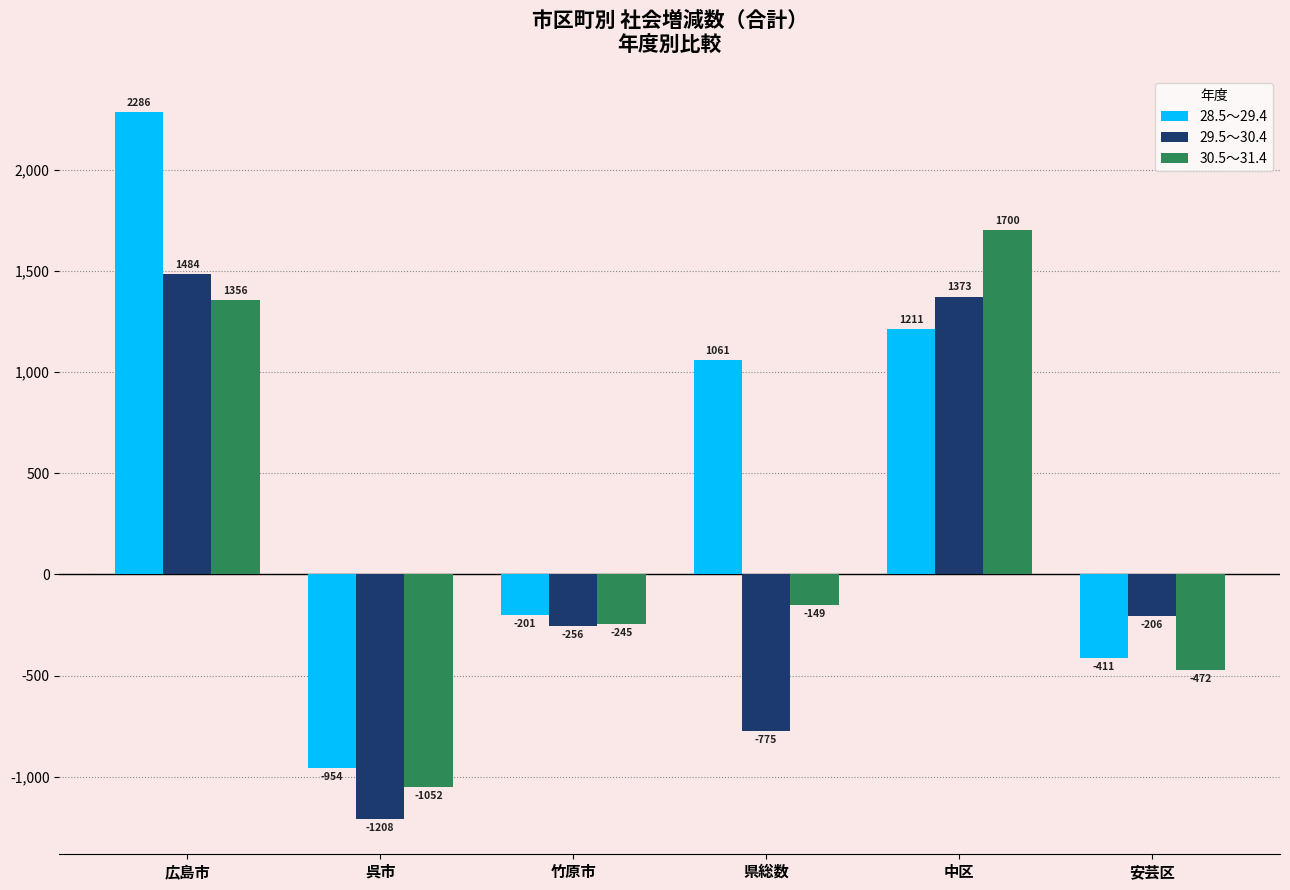

What are all the series names shown in the legend?

28.5～29.4, 29.5～30.4, 30.5～31.4